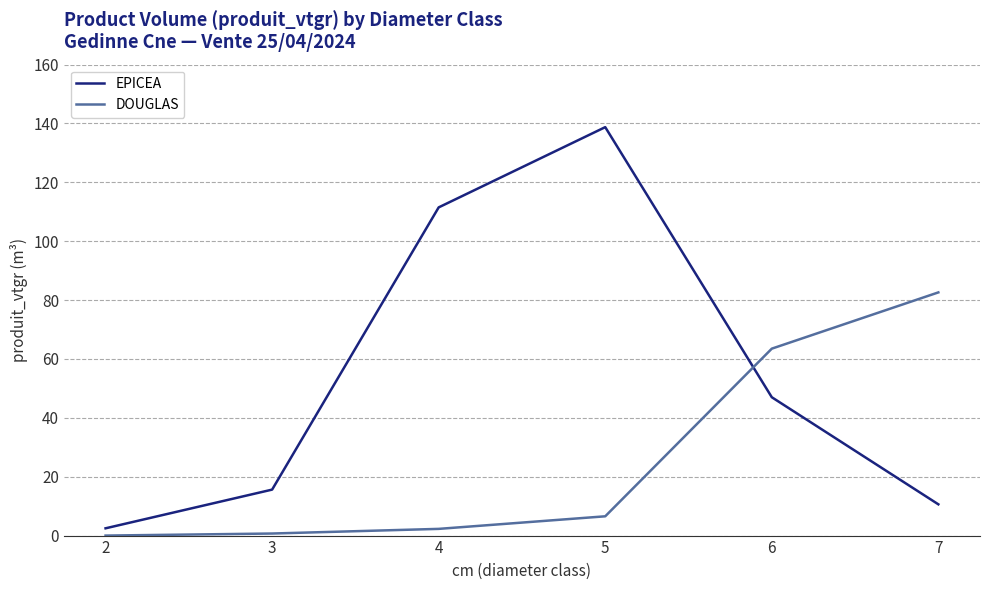

At 5, list the series in order from largest to smallest.

EPICEA, DOUGLAS